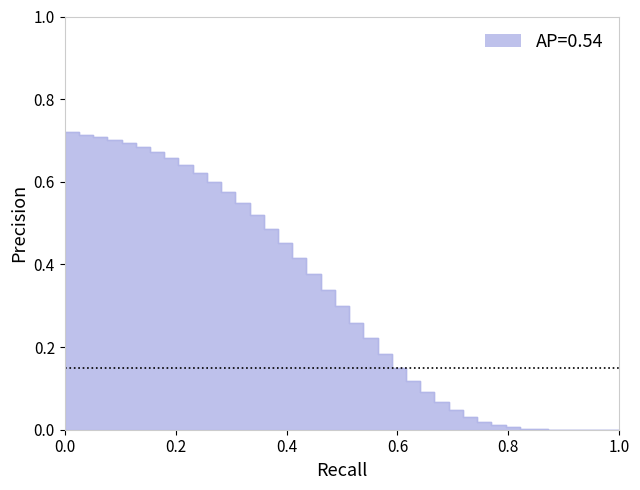

What is the difference between the second highest and second lowest values?

0.7